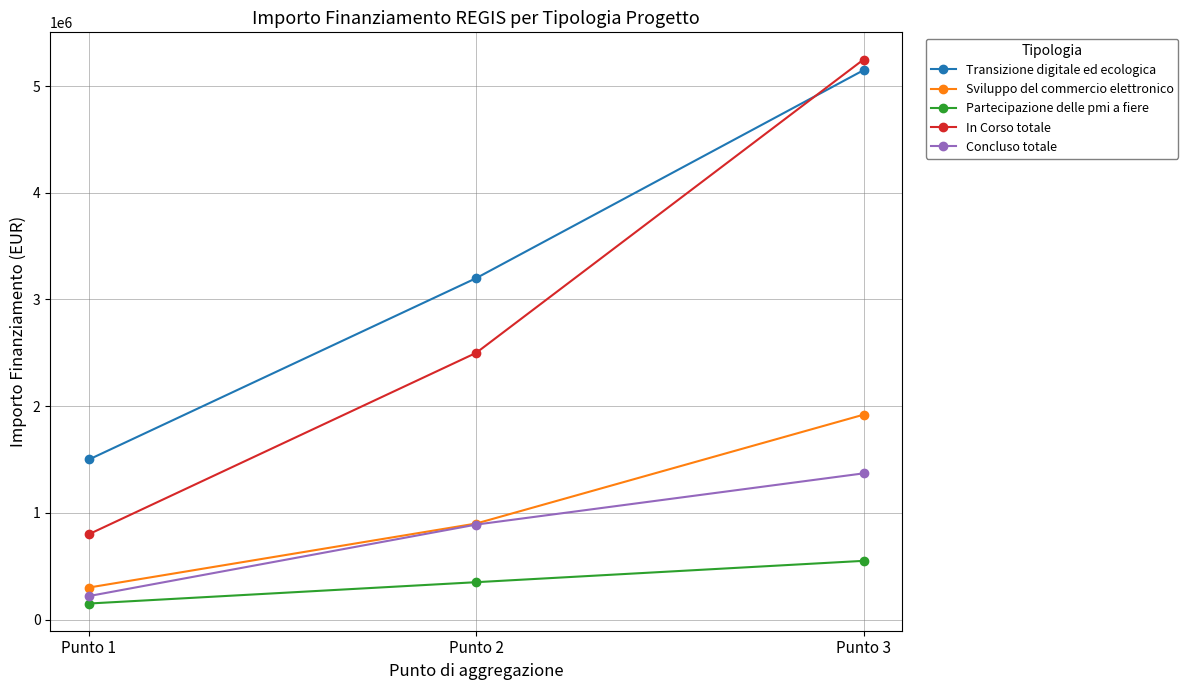

How many series are shown in this chart?

5